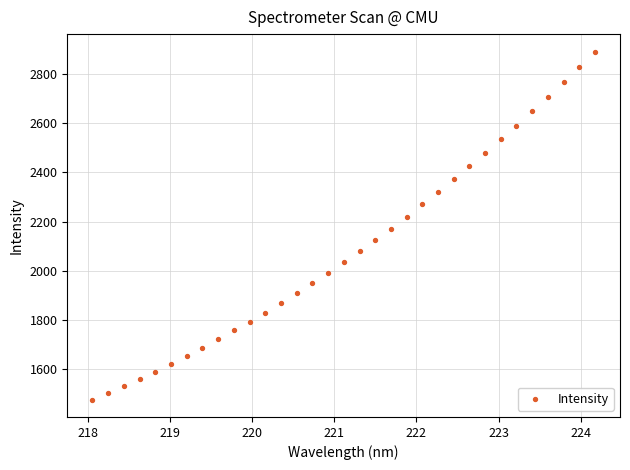

What is the range of Y values (max minus min)?

1414.8